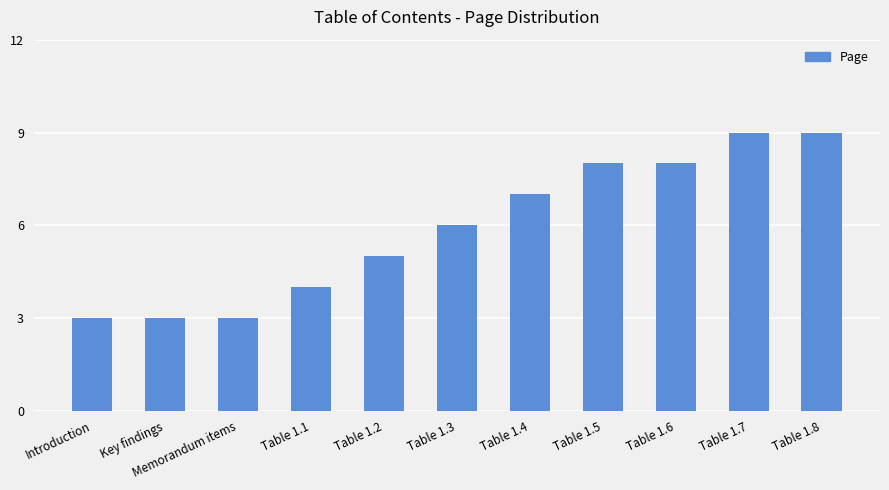

What is the ratio of the value at Table 1.1 to the value at Table 1.4?

0.6